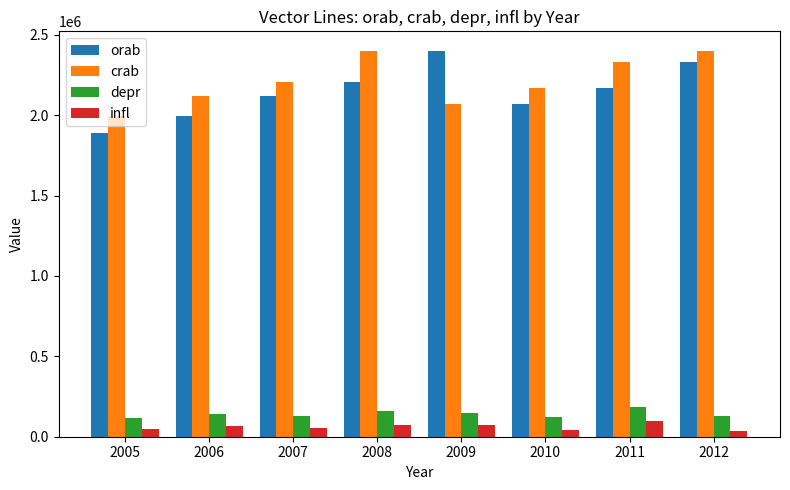

What is the value of the crab bar at the 4th from the left?

2401745.0